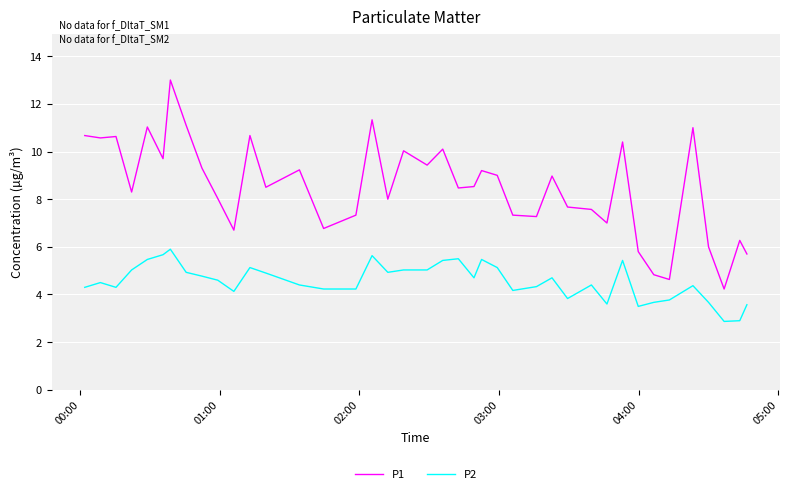

What is the average value of the P2 series?

4.6